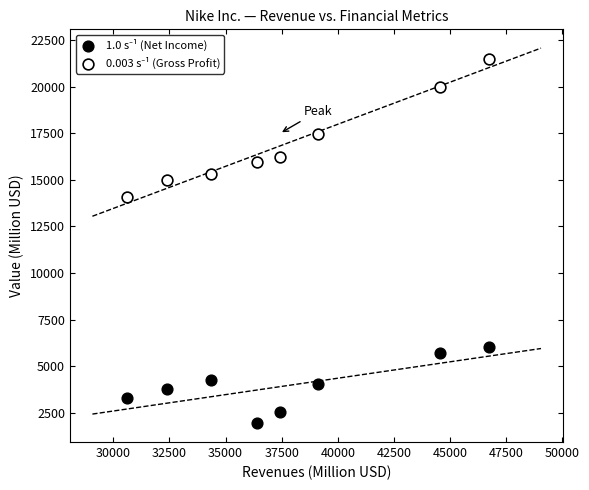

Across all series, what Y value is closest to 11706?

14067